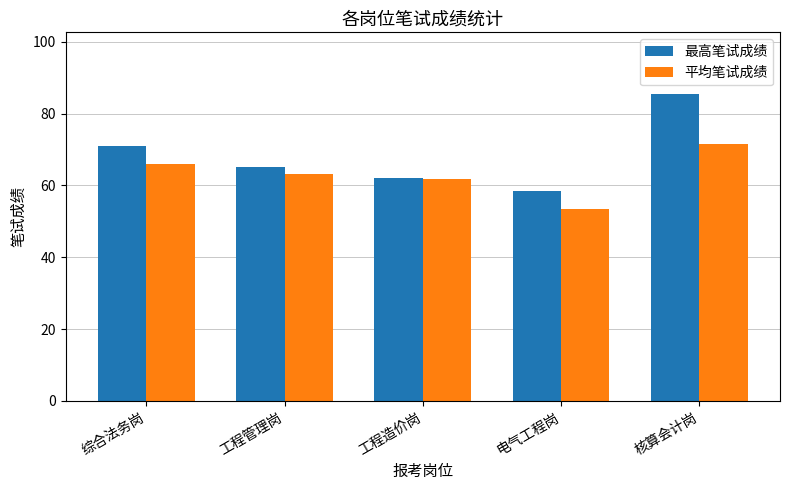

What position from the left is 核算会计岗?

5